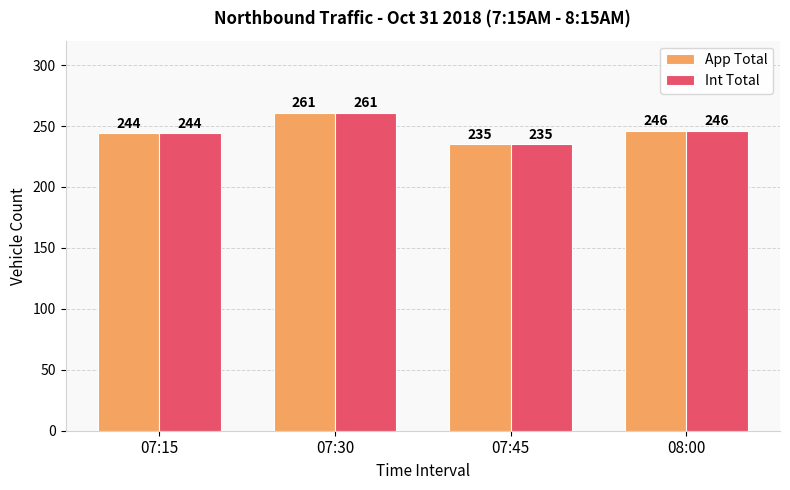

What is the maximum value shown in the chart?

261